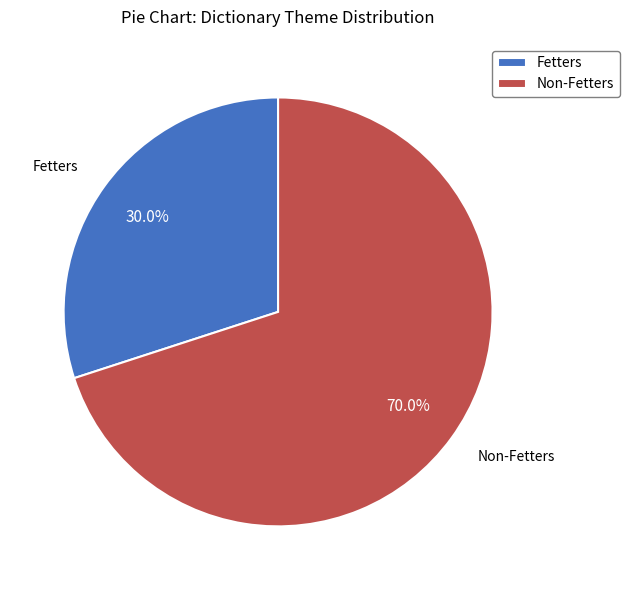

Which slice is the smallest?

Fetters